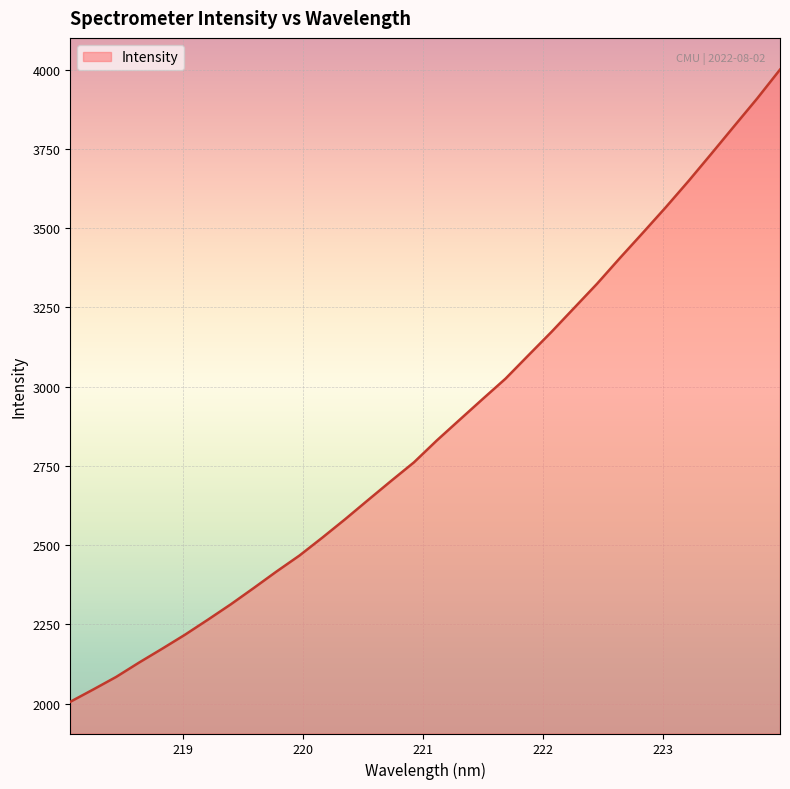

What is the sum of all values?

91815.0